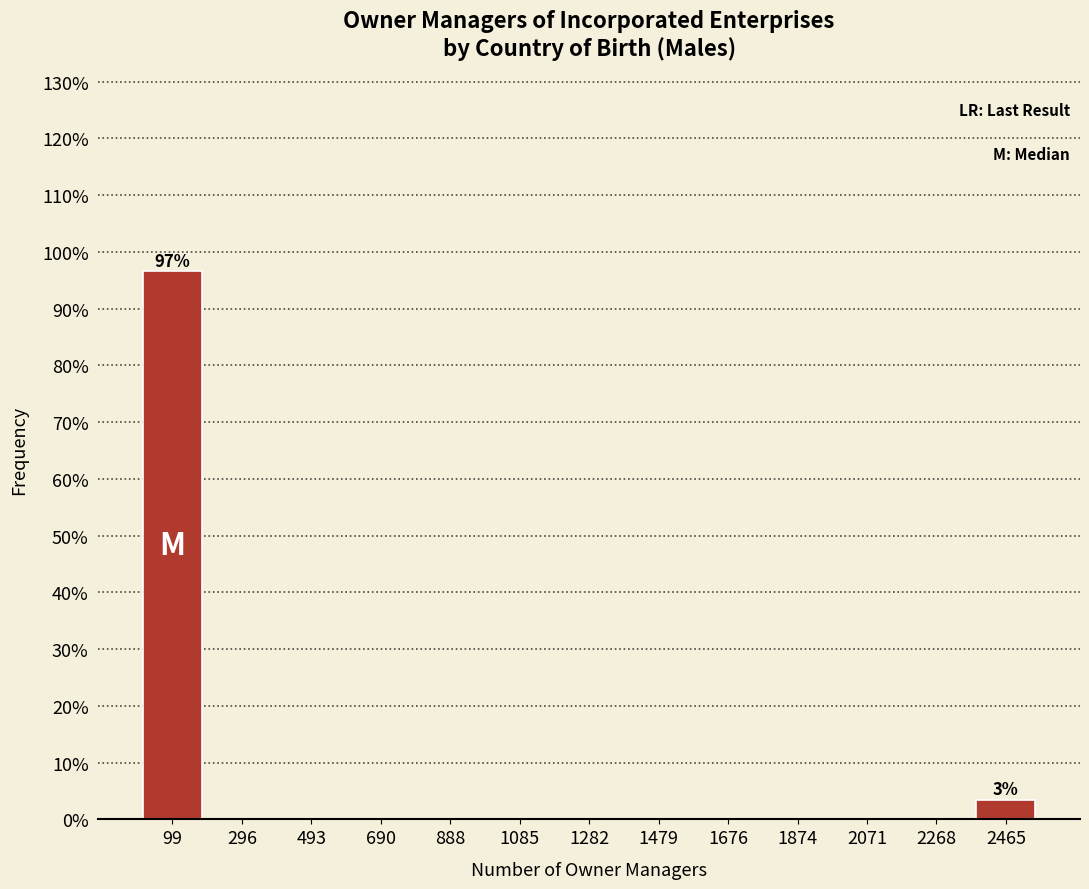

Over which range of the x-axis is the bar tallest?

0 to 200